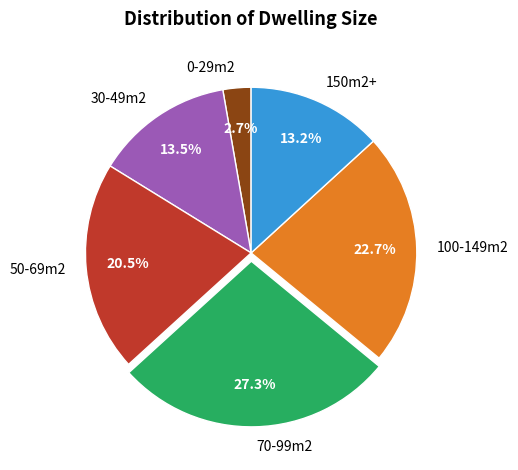

Which slice is the smallest?

0-29m2